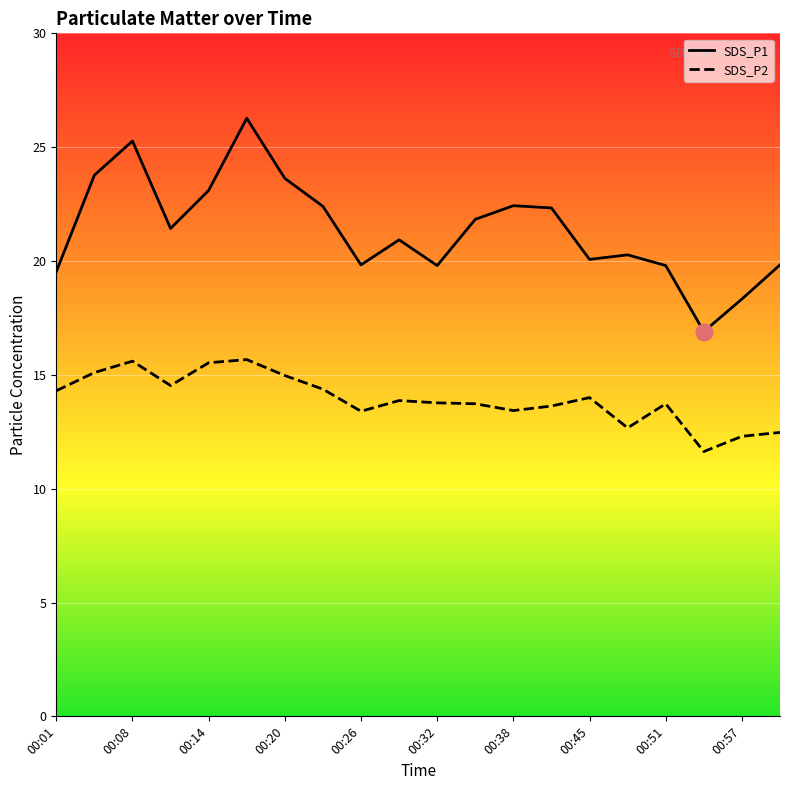

What is the sum of all SDS_P1 values?

427.8